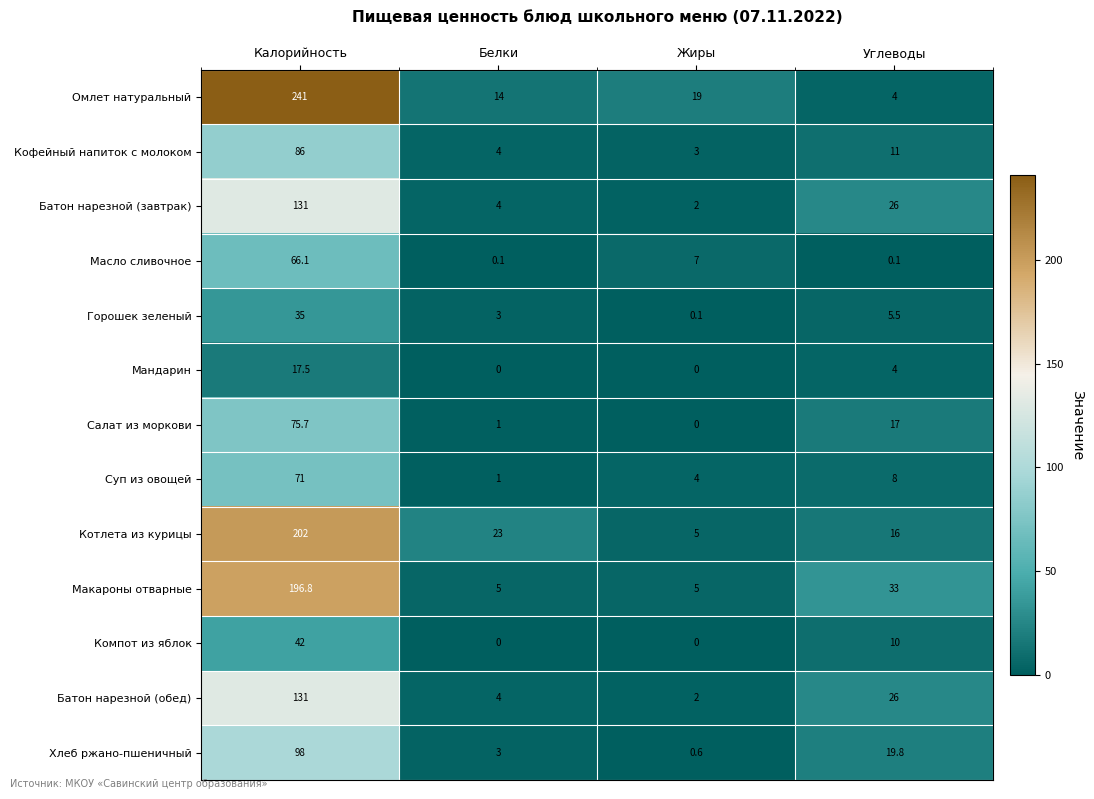

Which category has the lowest value in the Салат из моркови series?

Жиры